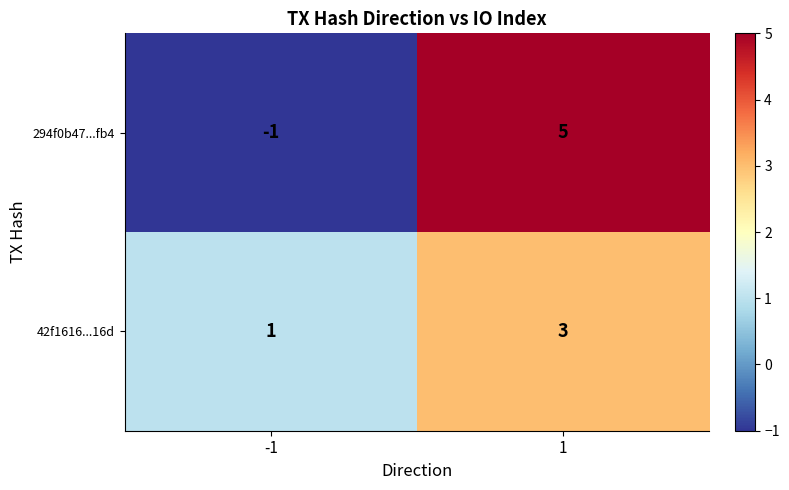

What is the greatest value displayed?

5